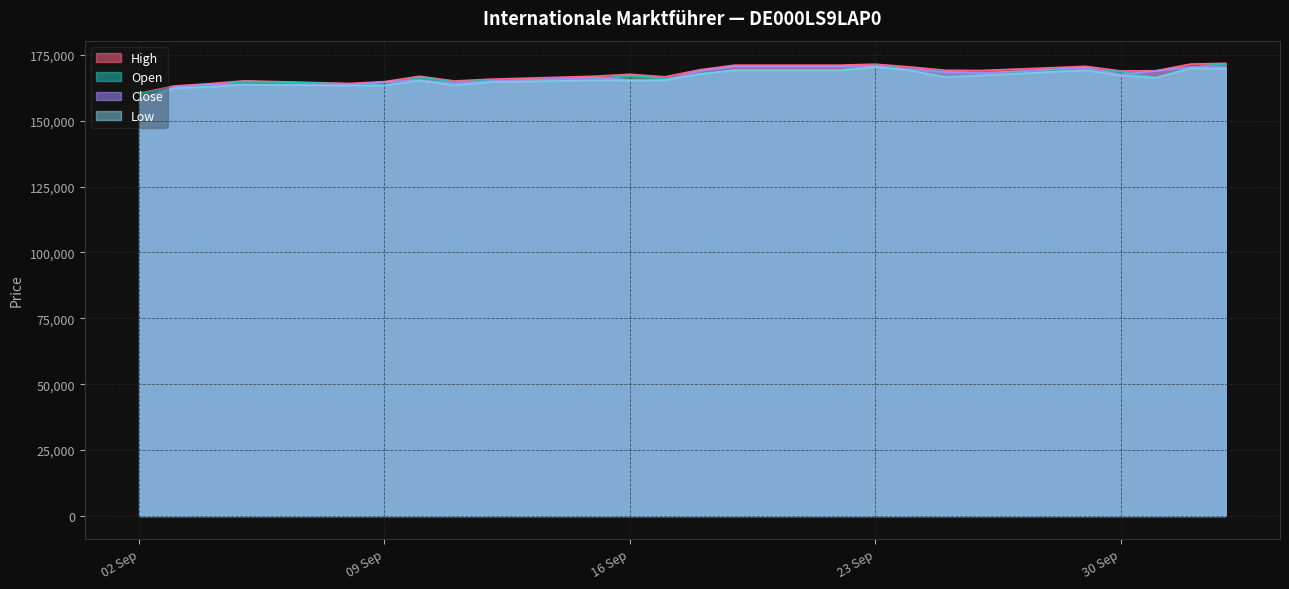

What is the total value across all series at 05.09.2025?

657331